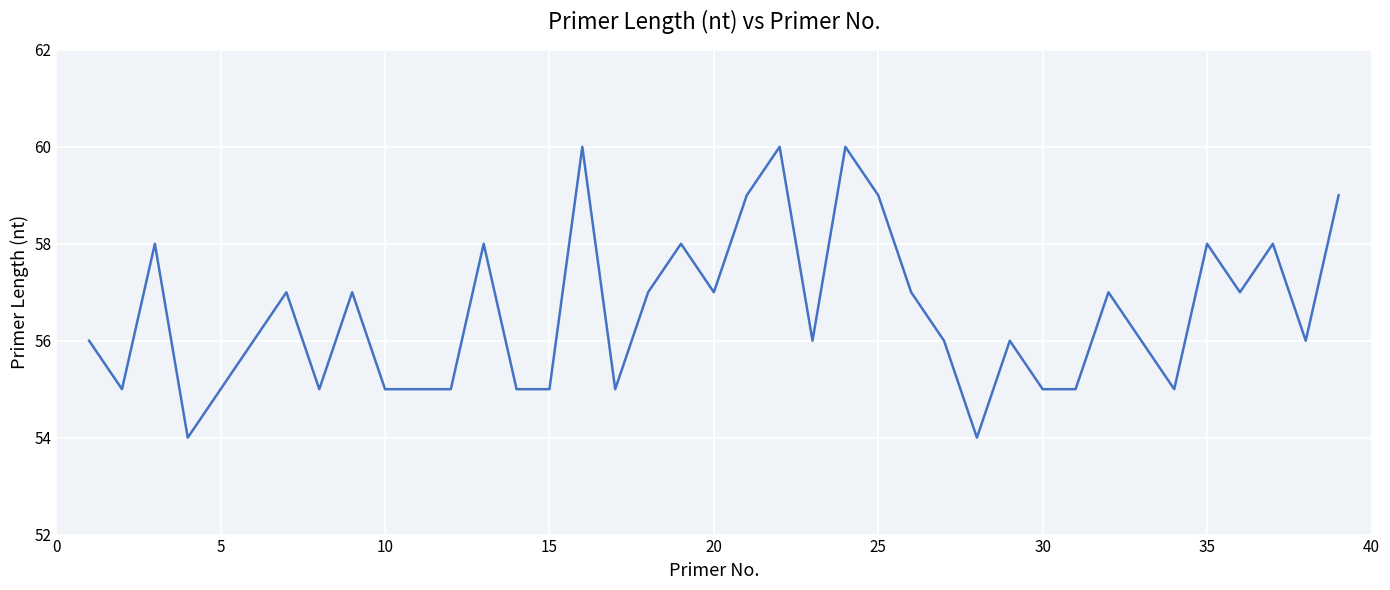

What is the sum of all values?

2206